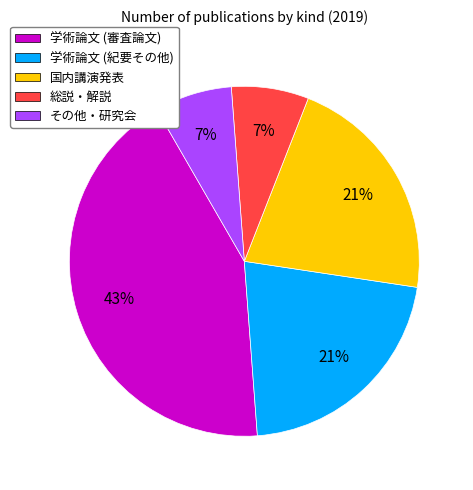

Is there a majority slice in this chart?

No